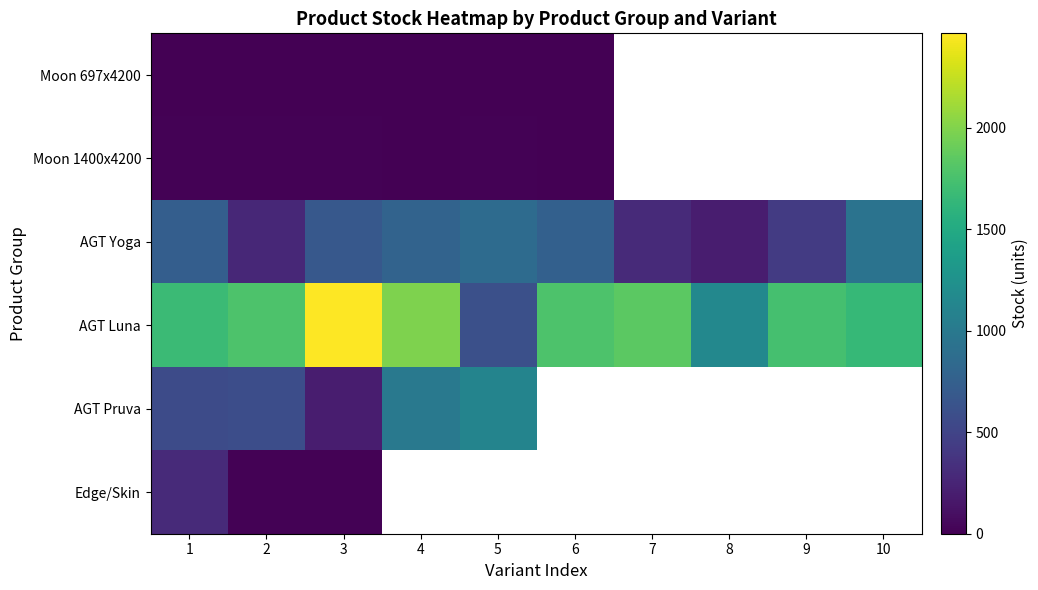

Is the value of AGT Pruva at 1 greater than the value of AGT Luna at 2?

No